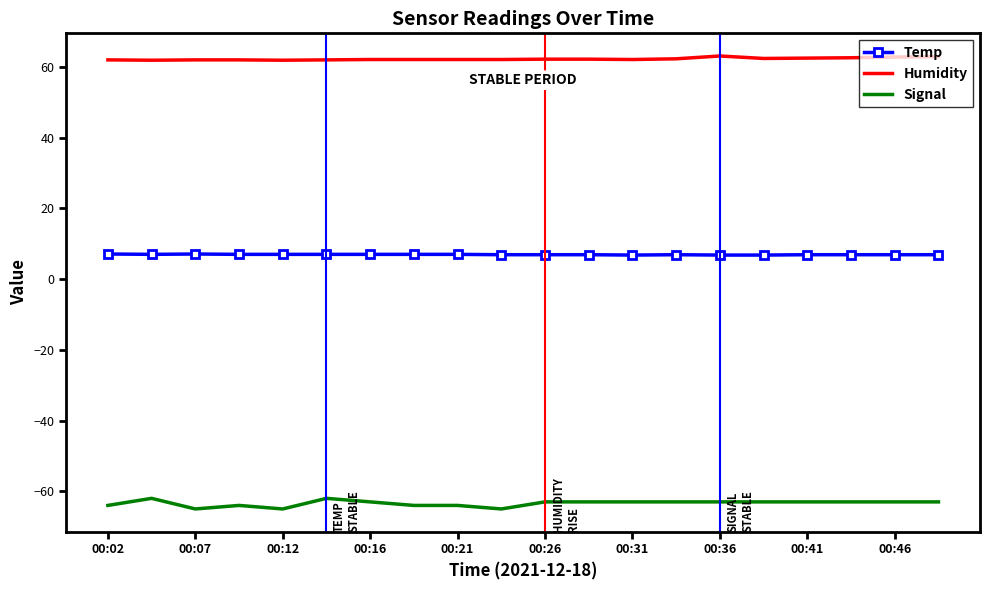

What is the maximum value for Signal?

-62.0